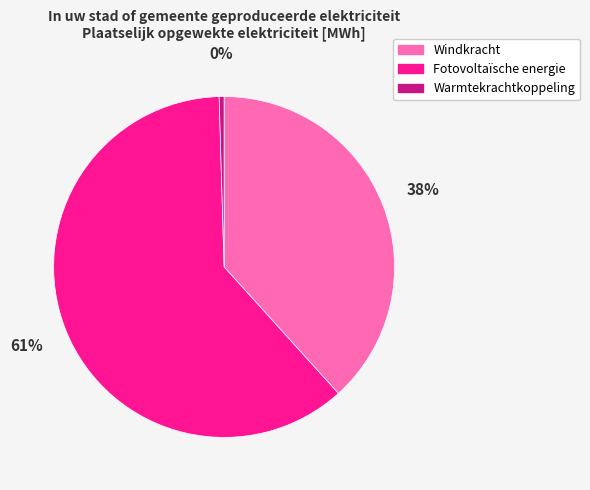

Which slice is the smallest?

Warmtekrachtkoppeling